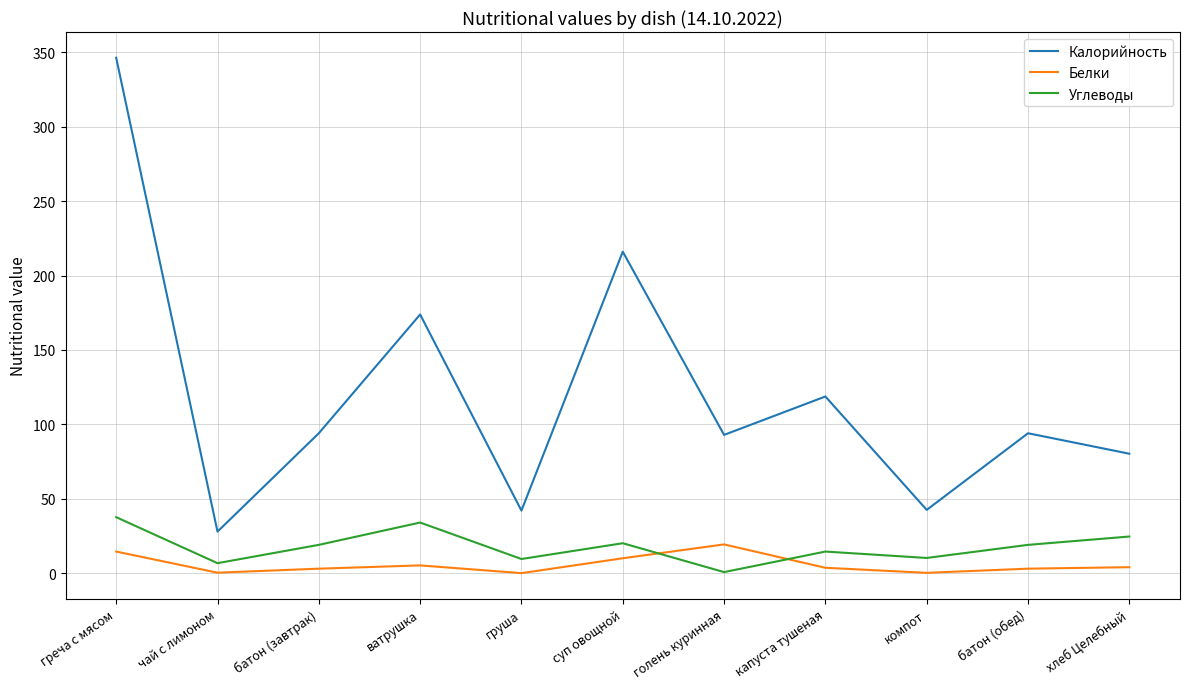

What are all the series names shown in the legend?

Калорийность, Белки, Углеводы